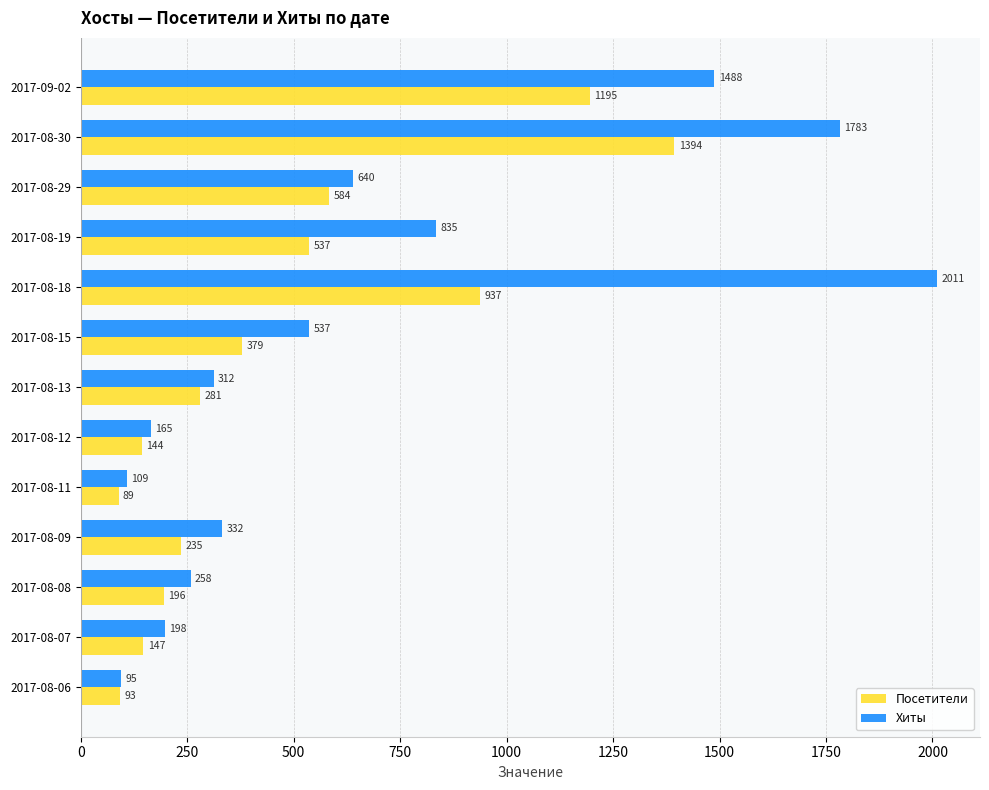

Count the number of categories in the chart.

13